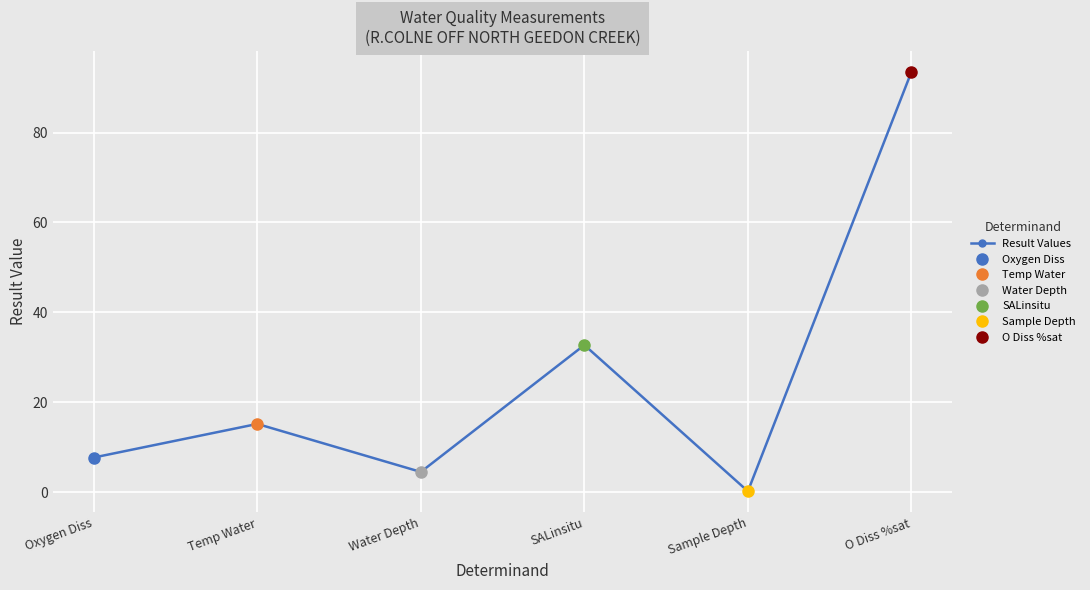

What is the sum of all values?

153.8